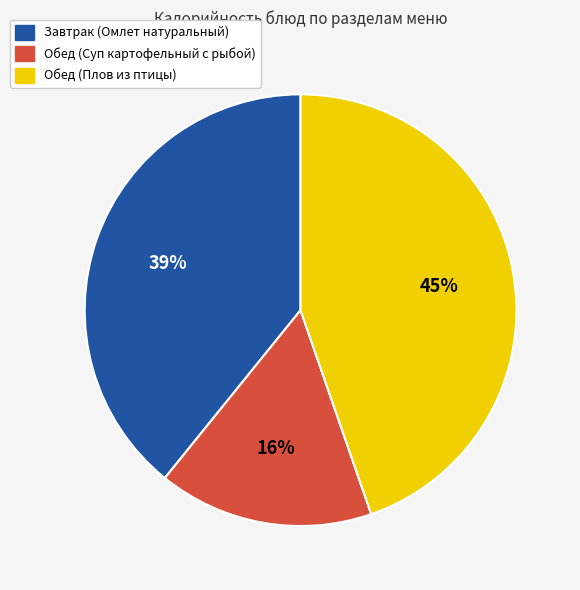

To the nearest percent, what percentage of the pie is Обед (Суп картофельный с рыбой)?

16%